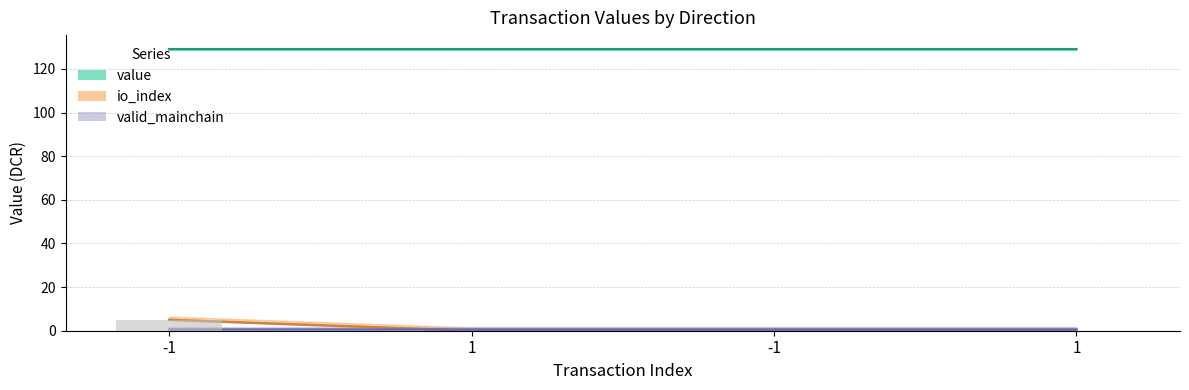

Is the value of value at -1 greater than the value of io_index at -1?

Yes